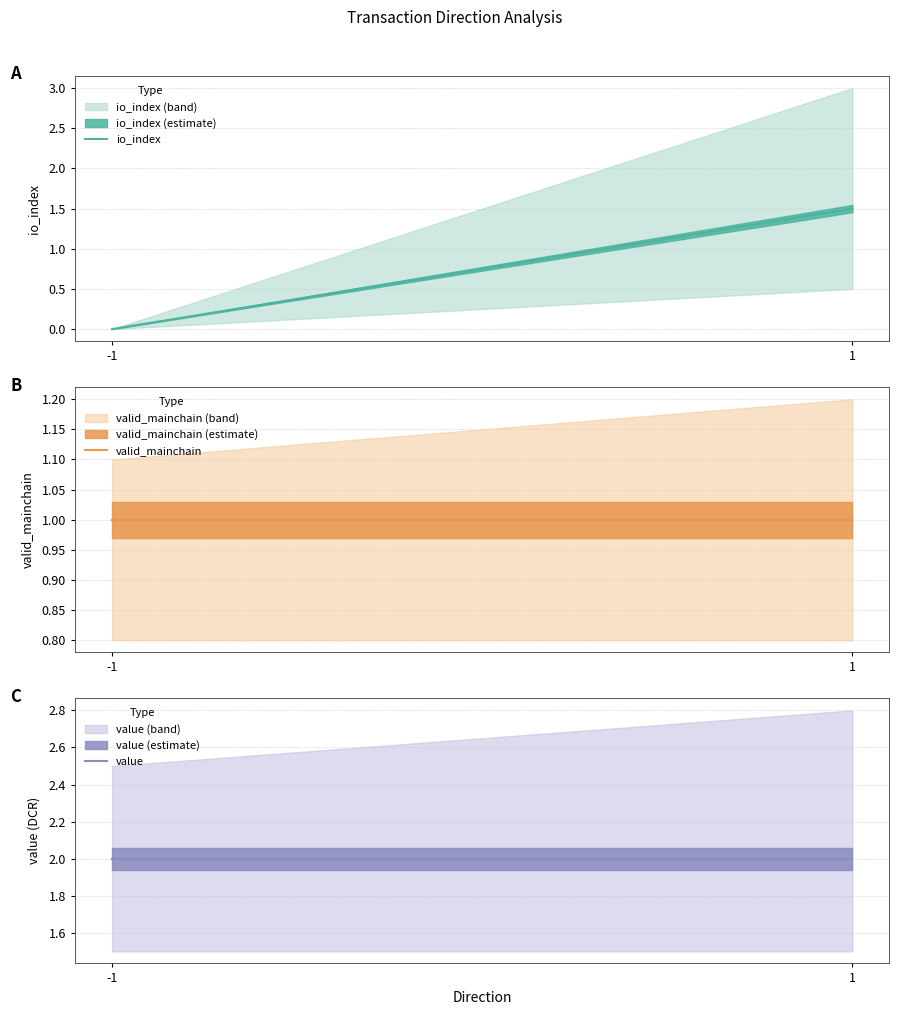

Reading left to right, list all the values displayed in this chart.

io_index: -1=0.0	1=1.5
valid_mainchain: -1=1.0	1=1.0
value: -1=2.0	1=2.0